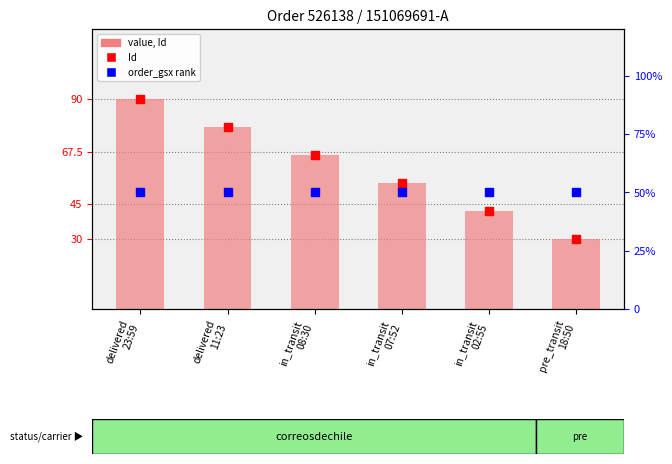

Which series contains the lowest Y value?

Id (scaled)